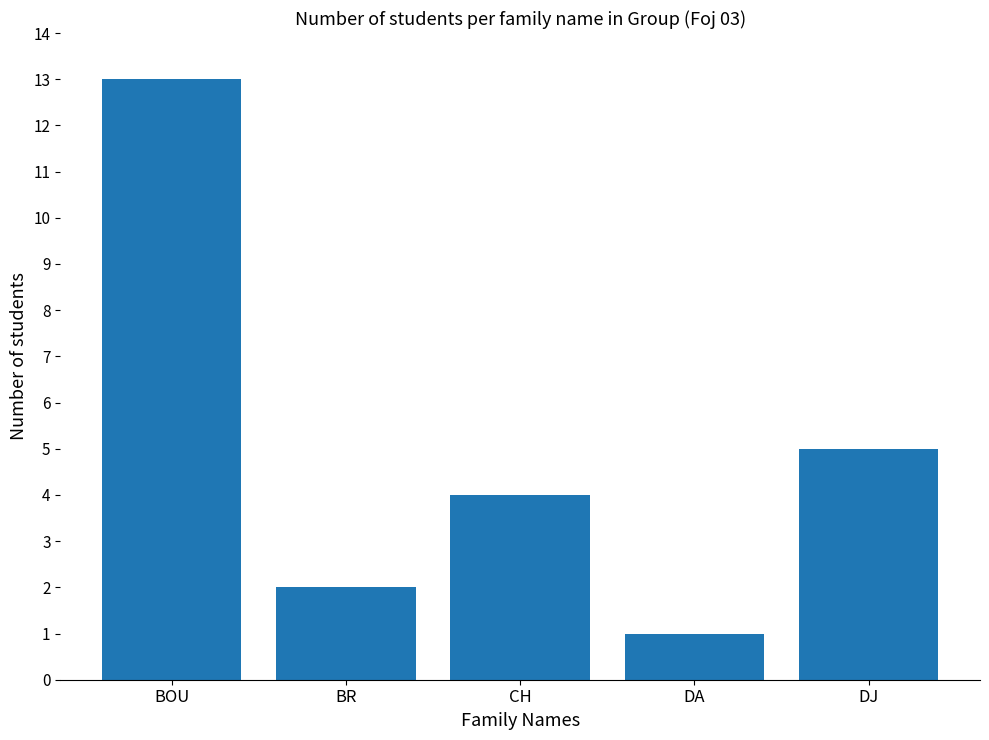

Between BR and CH, which is larger?

CH